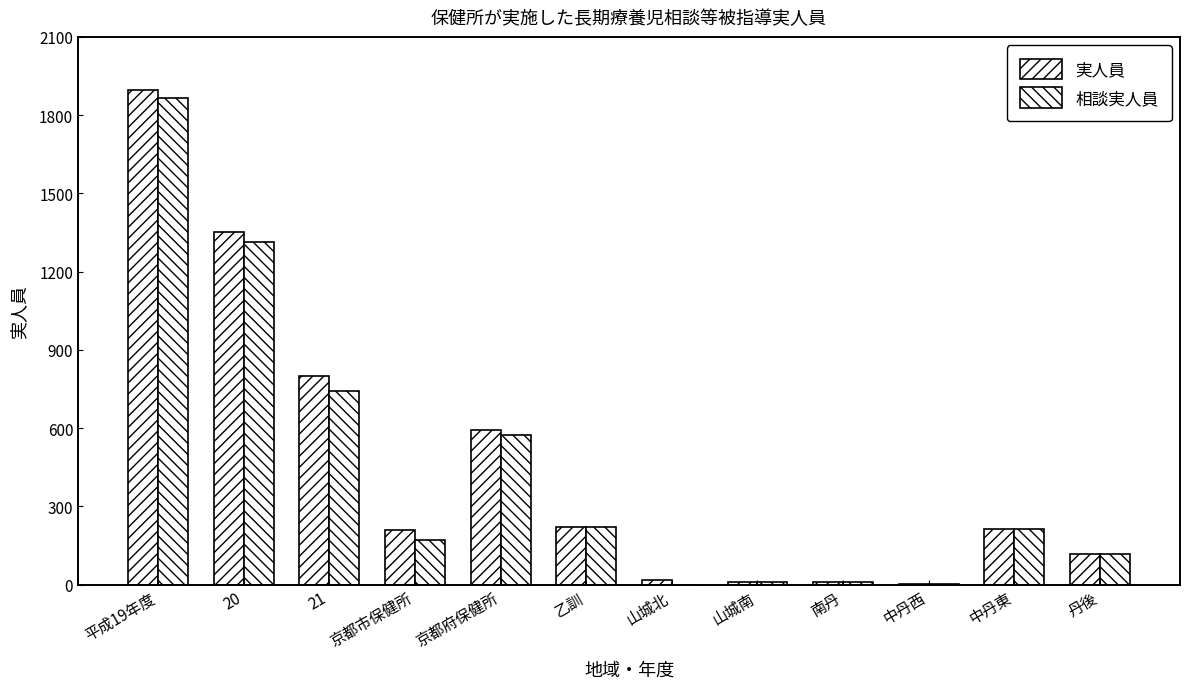

Between 平成19年度 and 中丹西, which series saw the biggest shift?

実人員